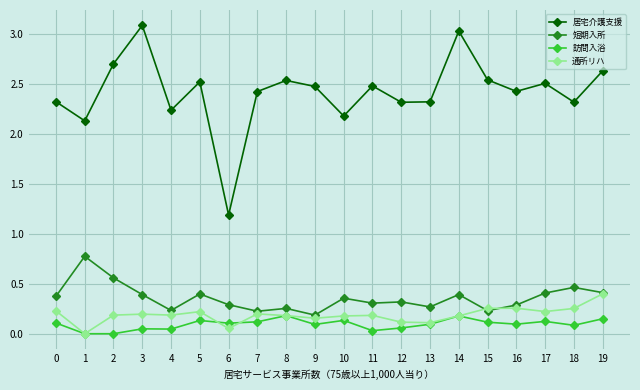

True or false: 短期入所 has more than 2 interior local peaks.

True